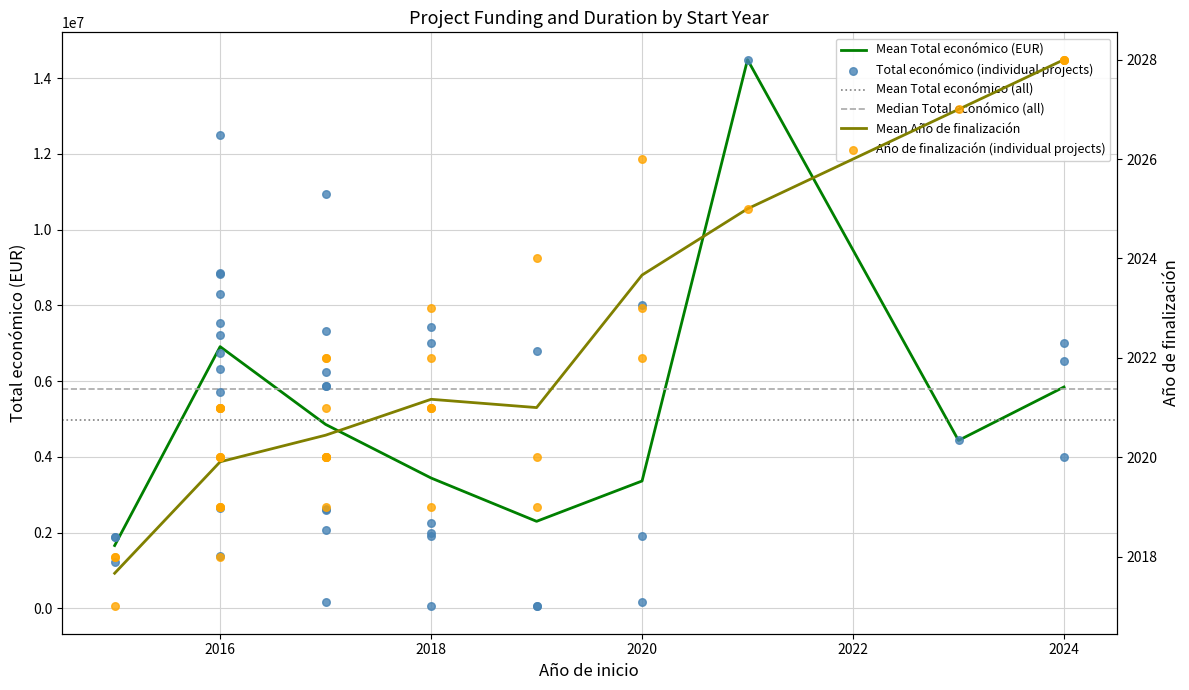

What is the maximum value for Mean Total económico (EUR)?

14484959.0